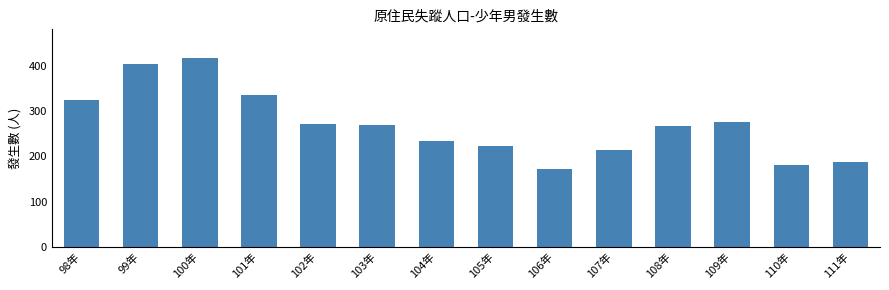

What is the ratio of the value at 101年 to the value at 109年?

1.2